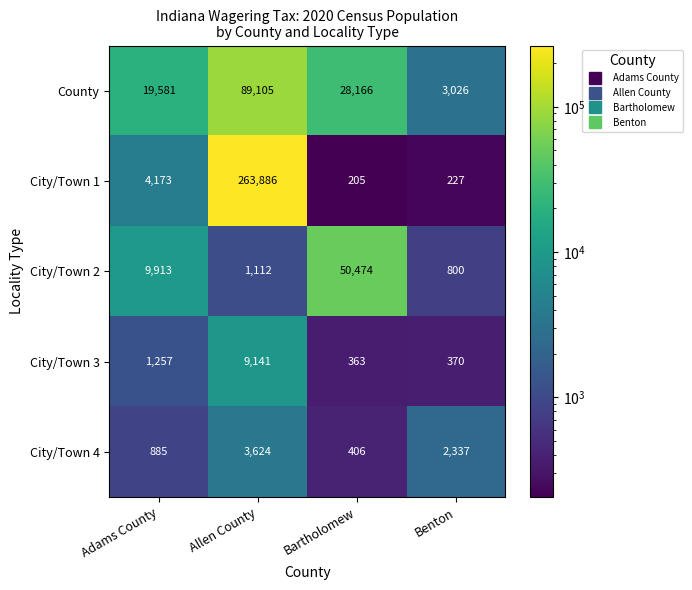

What value does the City/Town 2 series have at Adams County?

9913